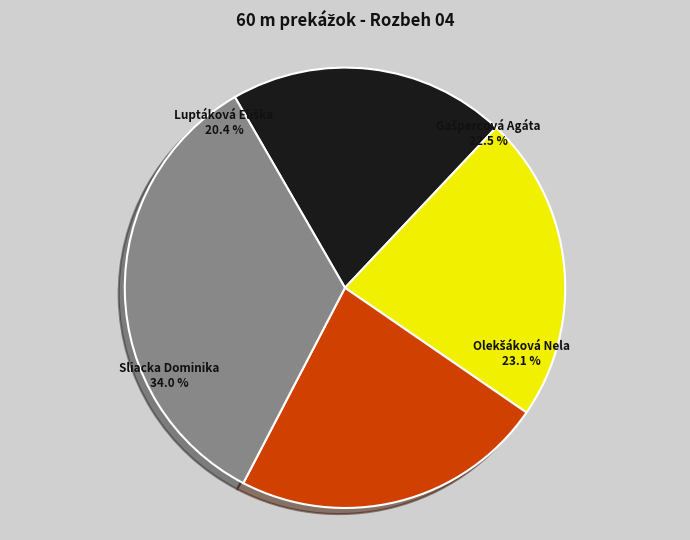

Is Gašpercová Agáta the majority of the pie?

No